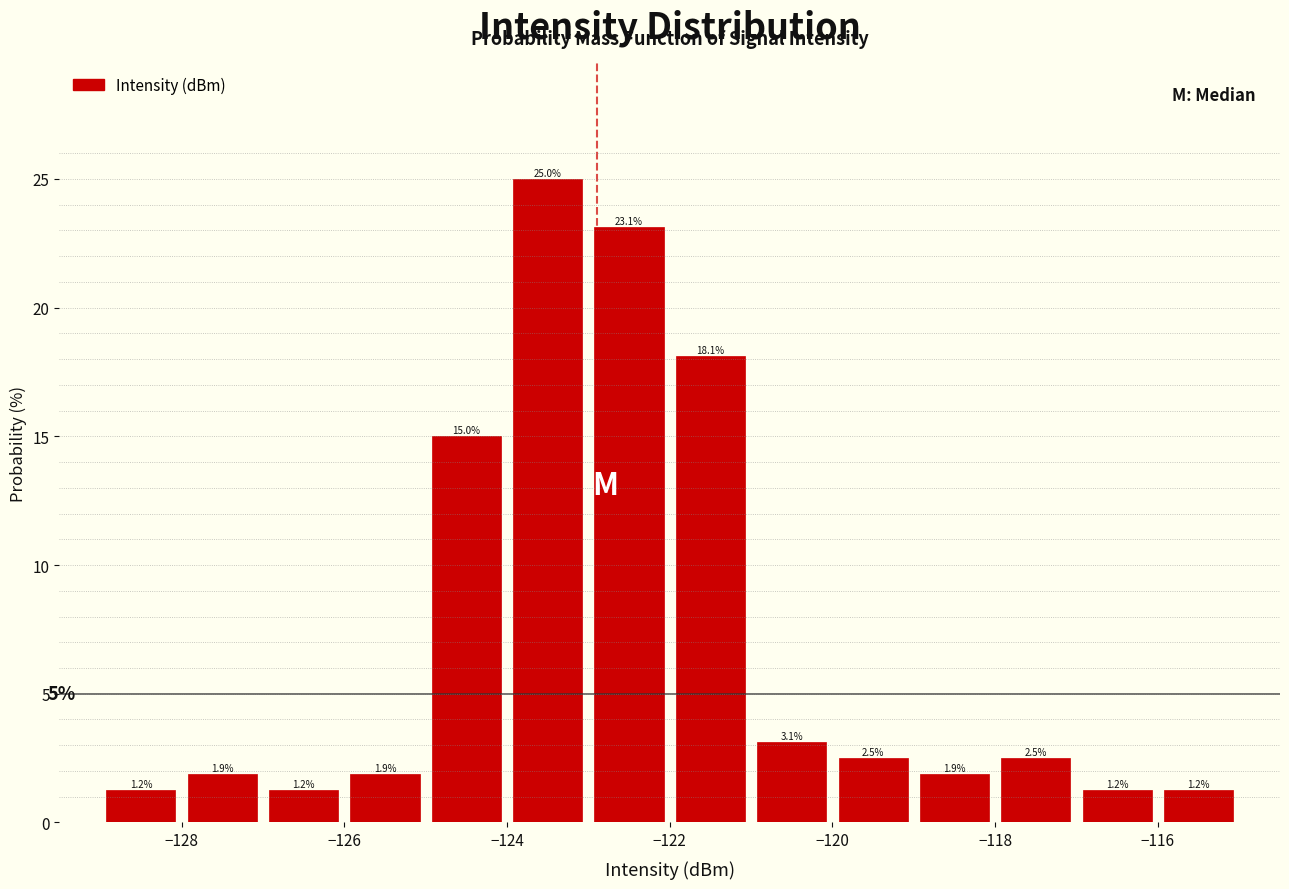

Reading left to right, transcribe this chart: for each bar, give the range it covers on the x-axis and its height.

-129 to -128: 1.2
-128 to -127: 1.9
-127 to -126: 1.2
-126 to -125: 1.9
-125 to -124: 15.0
-124 to -123: 25.0
-123 to -122: 23.1
-122 to -121: 18.1
-121 to -120: 3.1
-120 to -119: 2.5
-119 to -118: 1.9
-118 to -117: 2.5
-117 to -116: 1.2
-116 to -115: 1.2